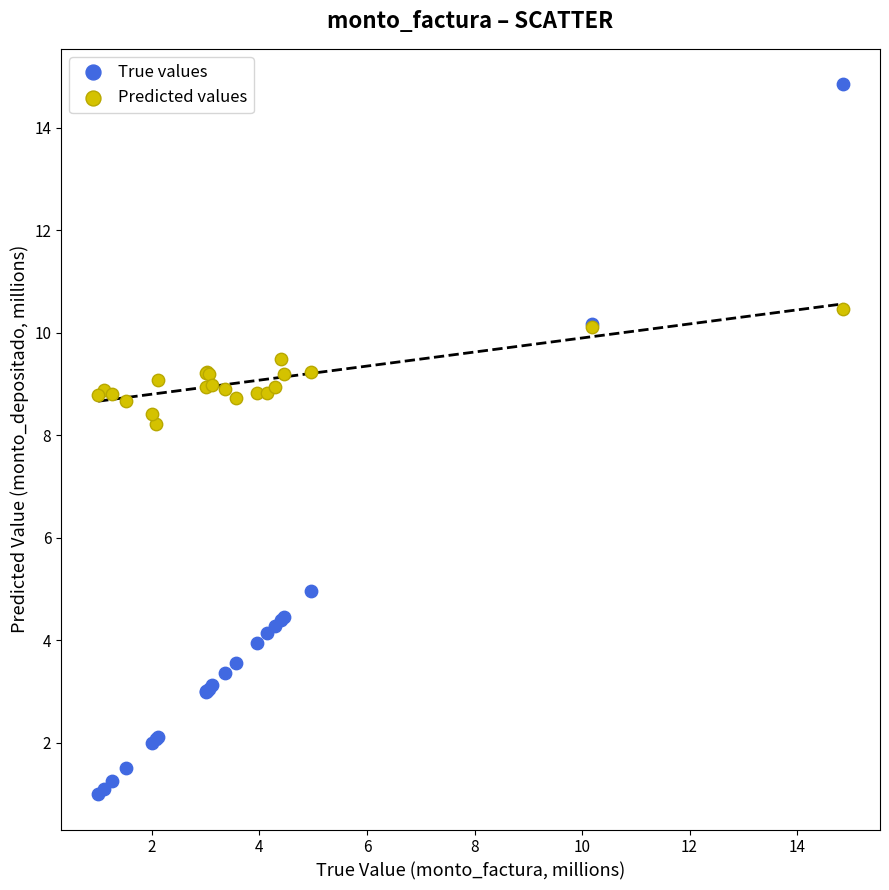

Which series contains the lowest Y value?

True values